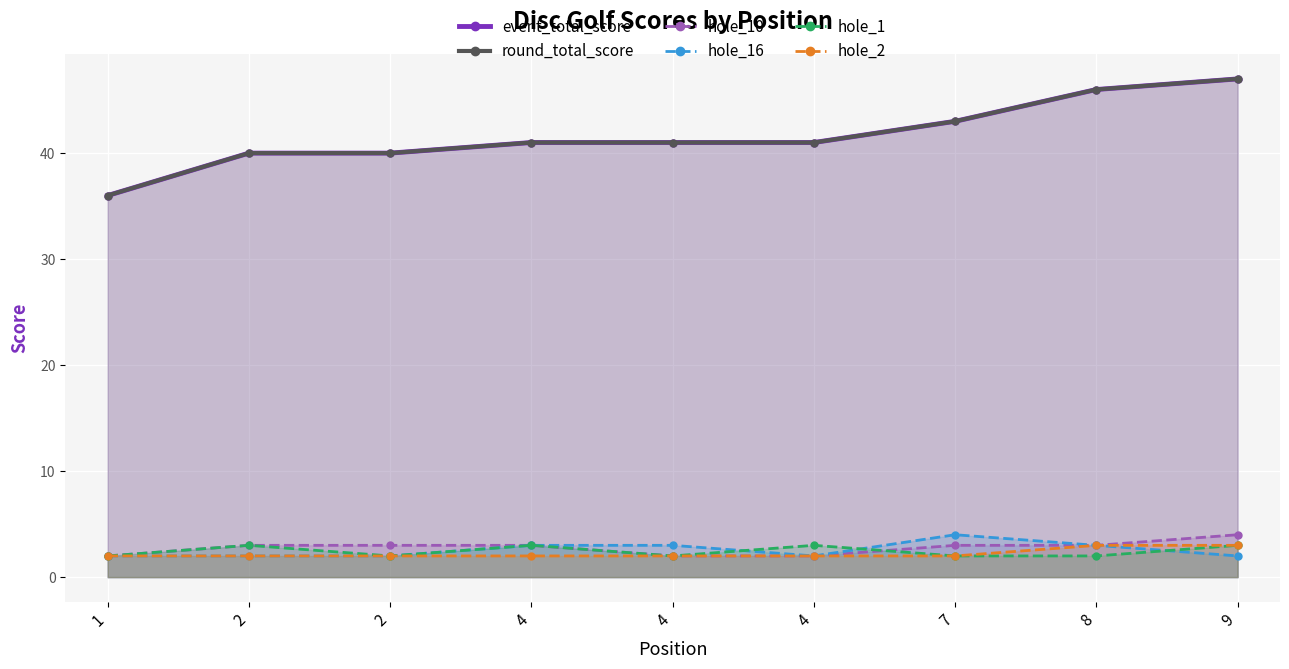

Reading left to right, extract all data points from this chart.

event_total_score: 1=36	2=40	2=40	4=41	4=41	4=41	7=43	8=46	9=47
round_total_score: 1=36	2=40	2=40	4=41	4=41	4=41	7=43	8=46	9=47
hole_10: 1=2	2=3	2=3	4=3	4=2	4=2	7=3	8=3	9=4
hole_16: 1=2	2=2	2=2	4=3	4=3	4=2	7=4	8=3	9=2
hole_1: 1=2	2=3	2=2	4=3	4=2	4=3	7=2	8=2	9=3
hole_2: 1=2	2=2	2=2	4=2	4=2	4=2	7=2	8=3	9=3